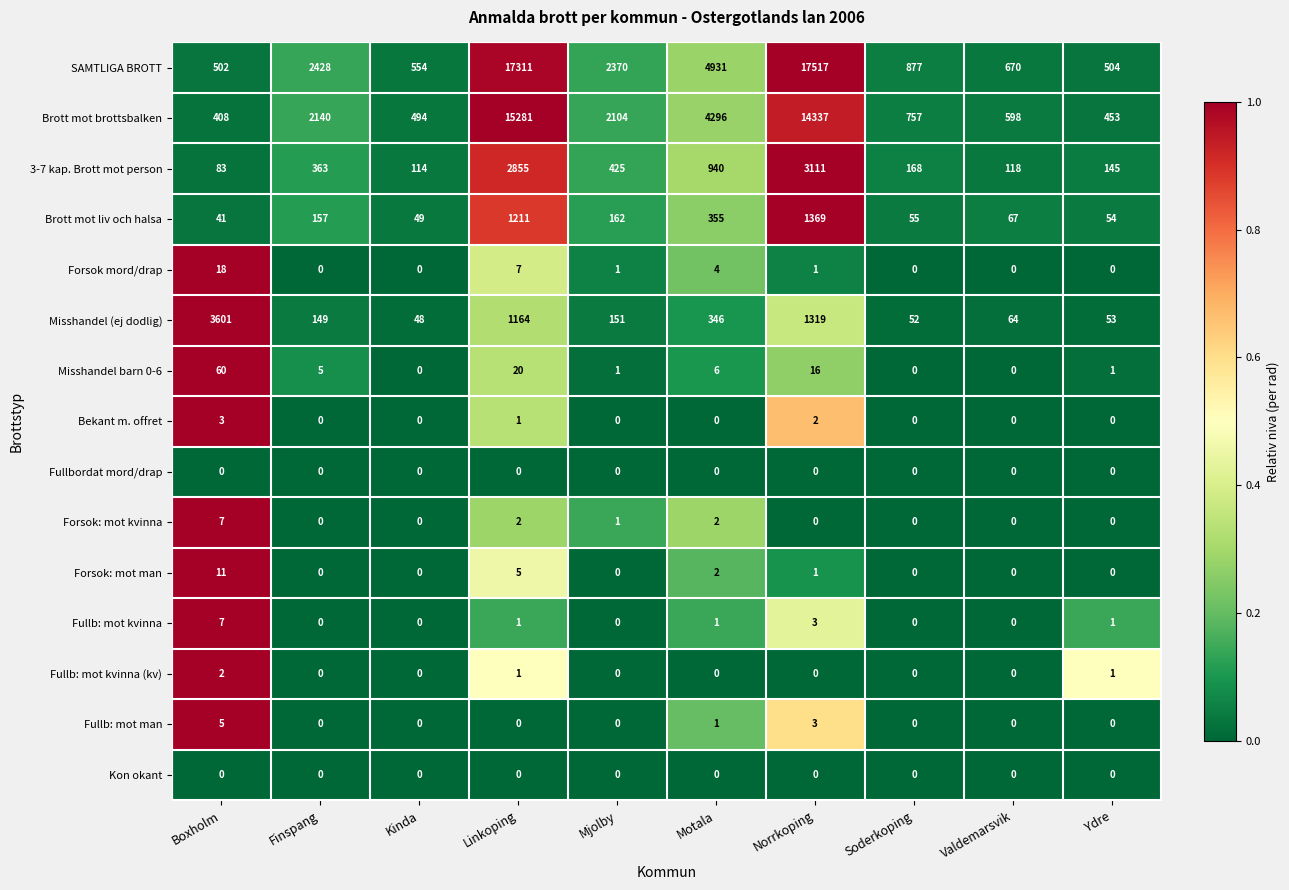

Which category has the lowest value in the 3-7 kap. Brott mot person series?

Boxholm